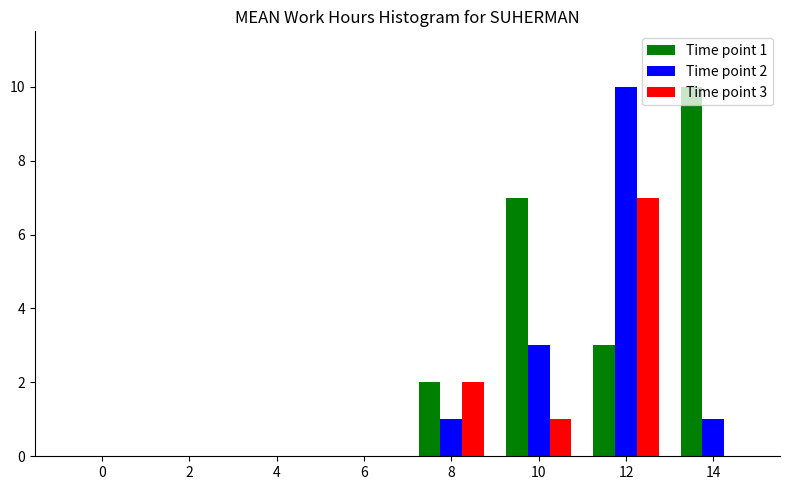

Between 10 and 12, which series saw the biggest shift?

Time point 2